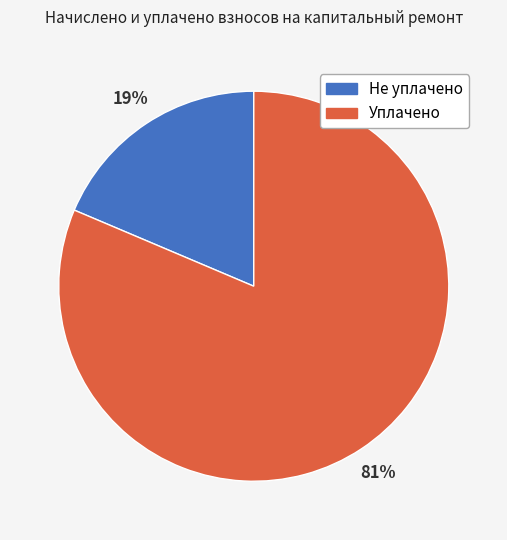

Does any single category account for the majority?

Yes